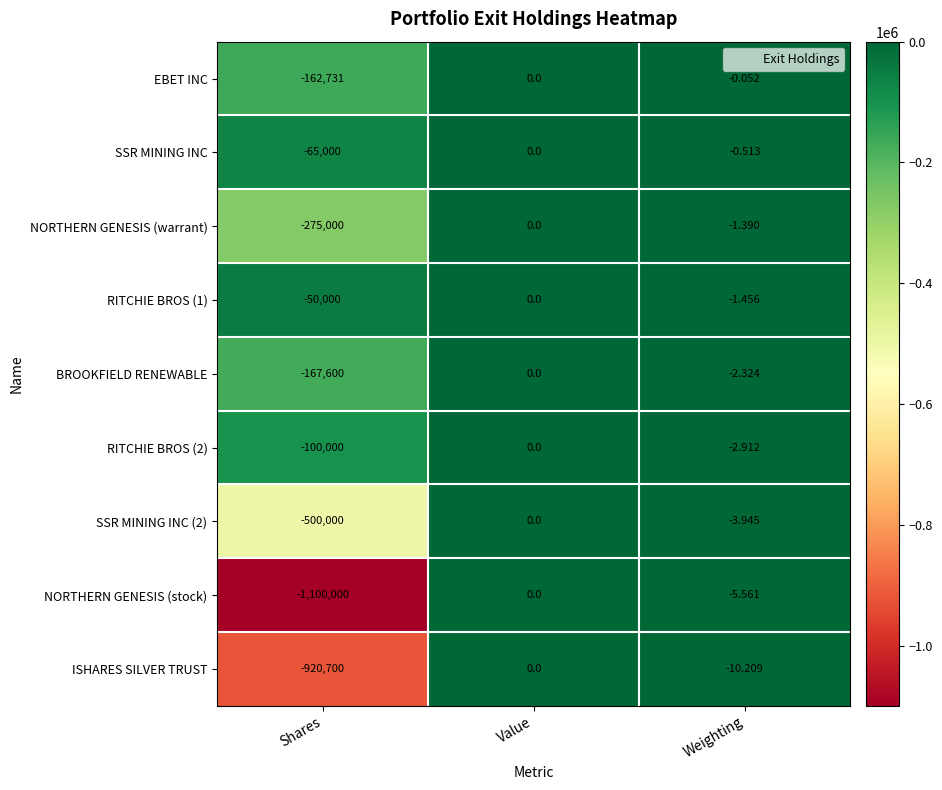

Between Shares and Weighting, which series saw the biggest shift?

NORTHERN GENESIS (stock)